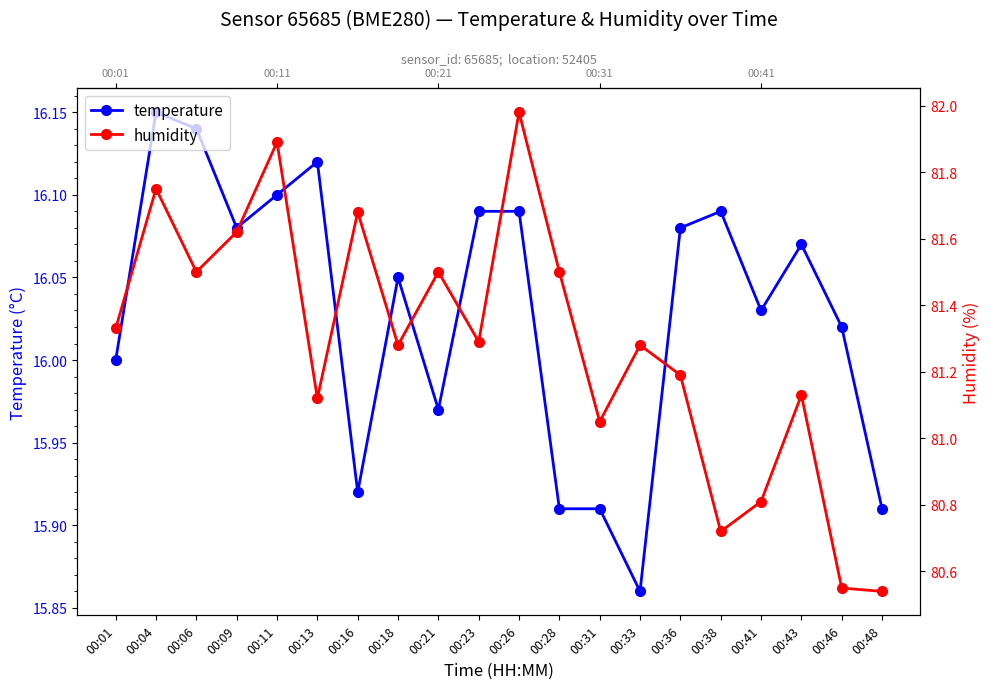

How many data points does each series have?

20